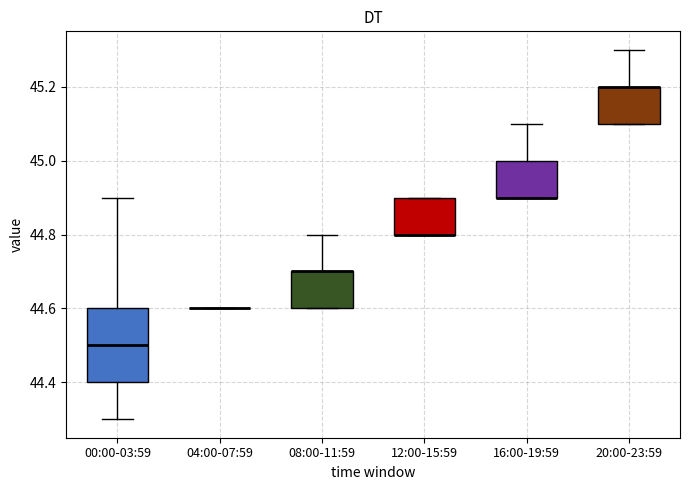

Which box is the tallest, from its lower edge to its upper edge?

00:00-03:59